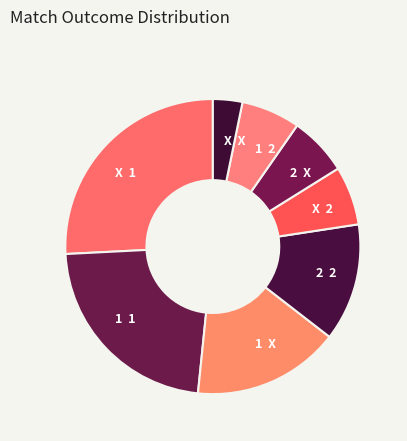

Do 1 1 and X X together represent more than half of the pie?

No